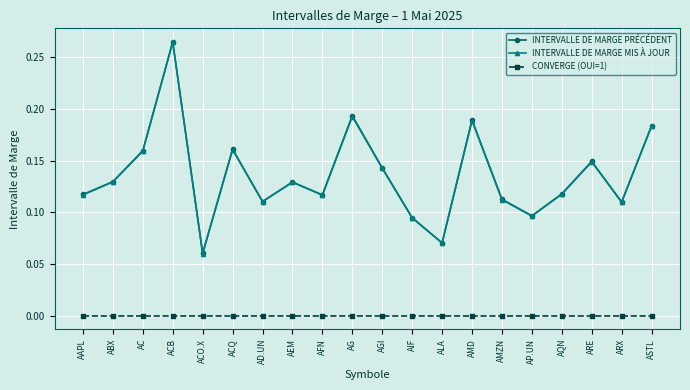

Where is the first local maximum for INTERVALLE DE MARGE MIS À JOUR?

ACB